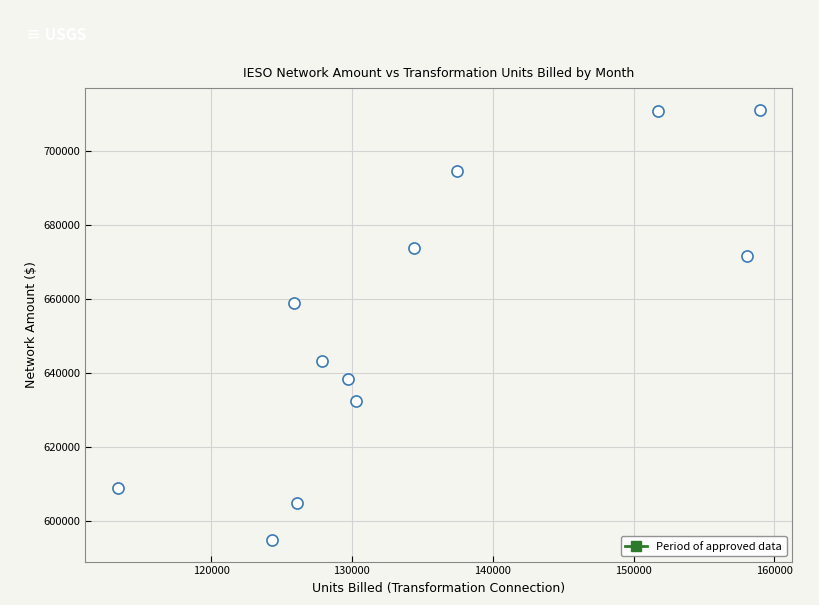

What Y value in the scatter plot is closest to 652929?

658841.8